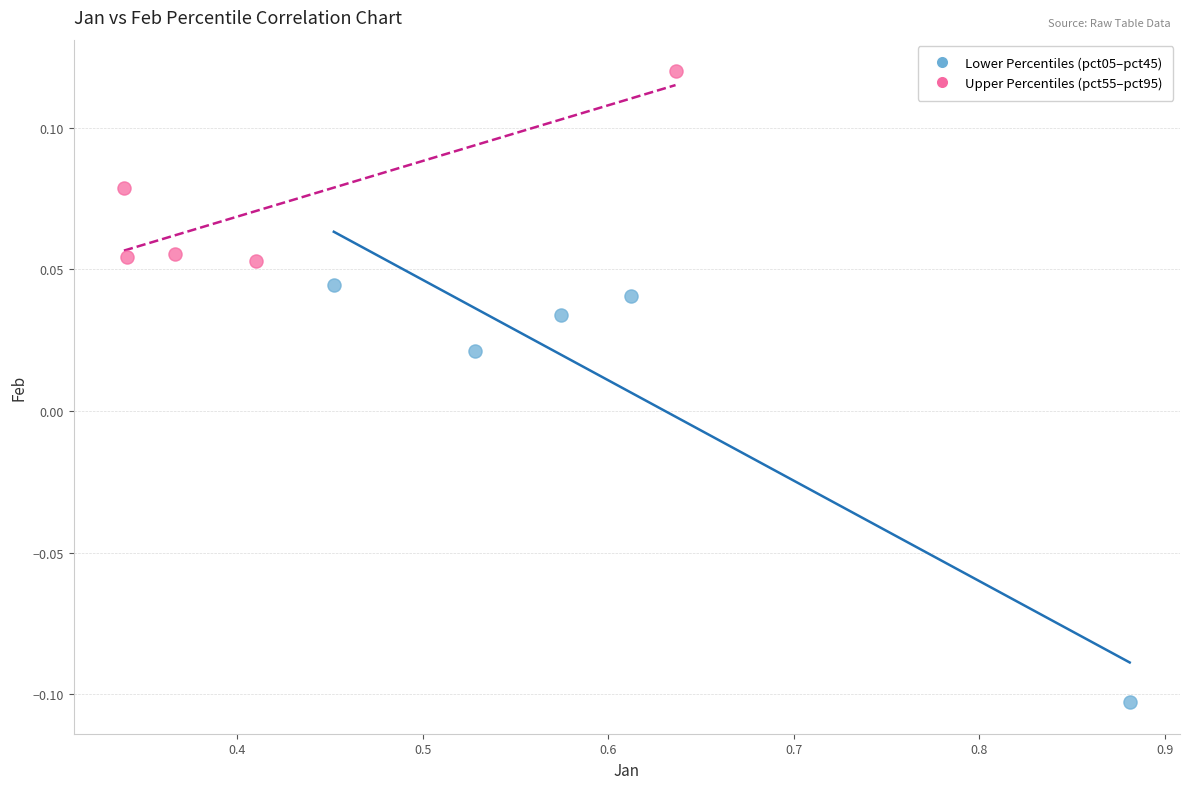

Which series has the largest Y range (max minus min)?

Lower Percentiles (pct05–pct45)